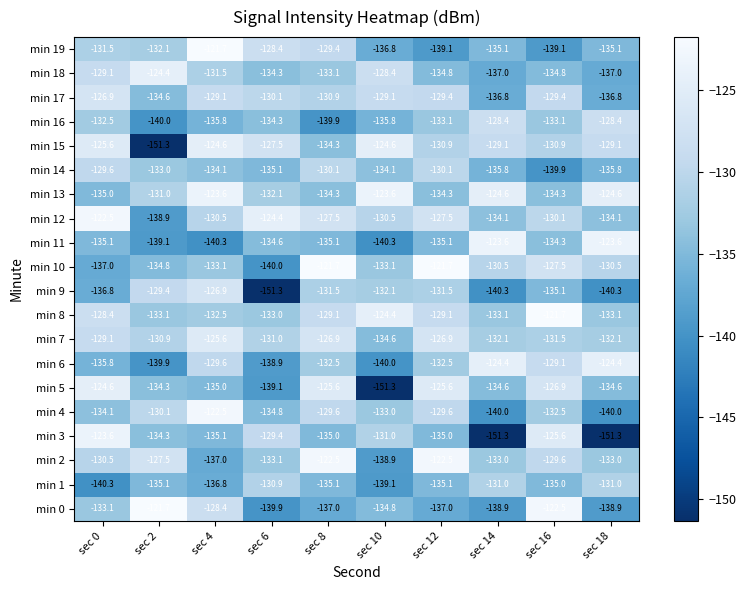

What is the sum of the min 8 values at sec 0 and sec 14?

-261.5